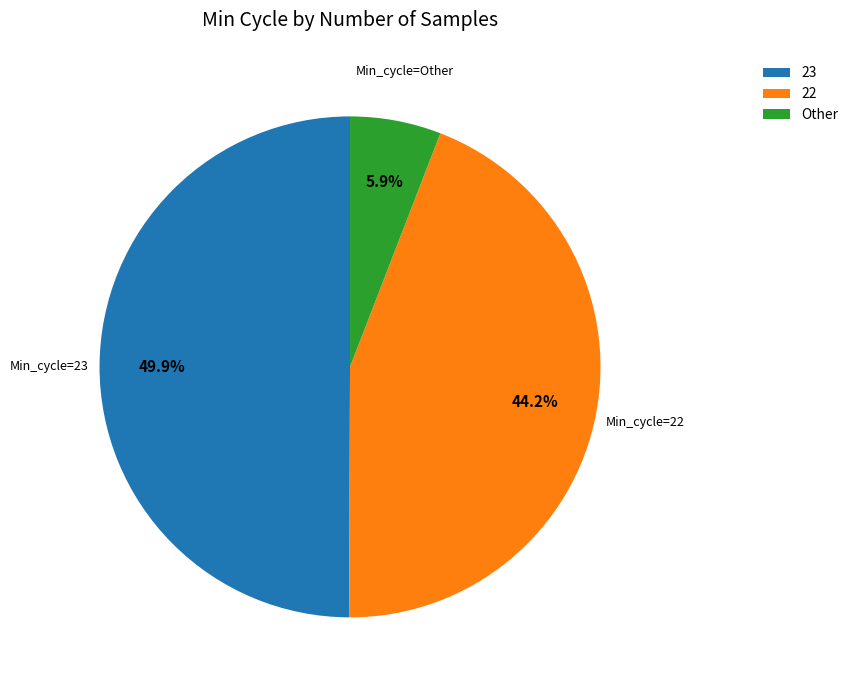

Approximately how many times larger is the value at 22 compared to Other?

7.5